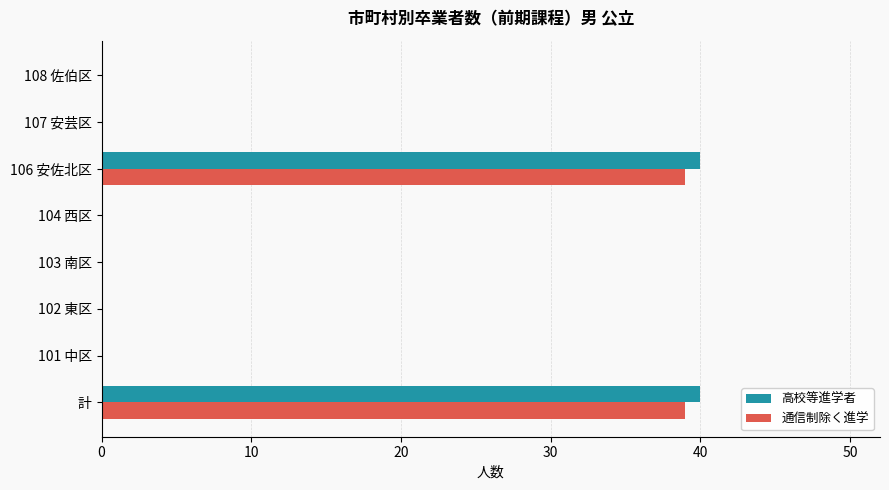

What is the sum of the 高校等進学者 values at 106 安佐北区 and 101 中区?

40